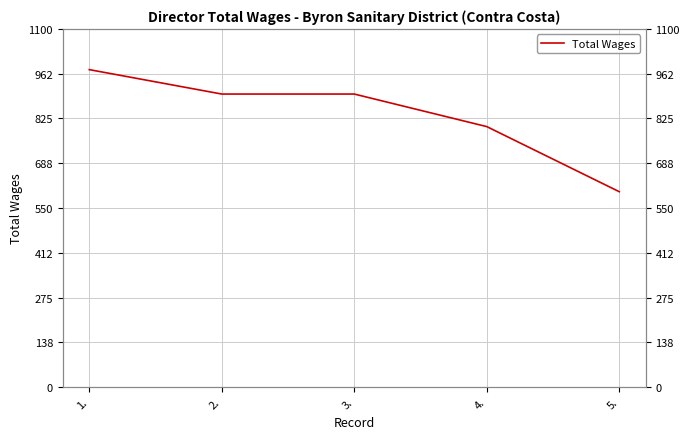

What is the smallest value displayed?

600